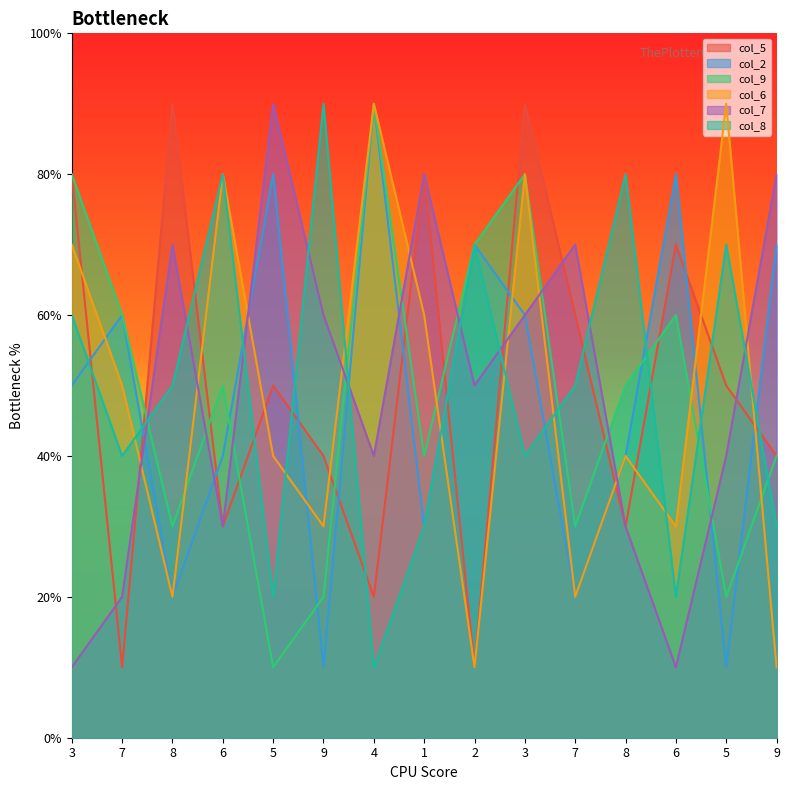

True or false: col_6 has a value of 6 at 1.

True